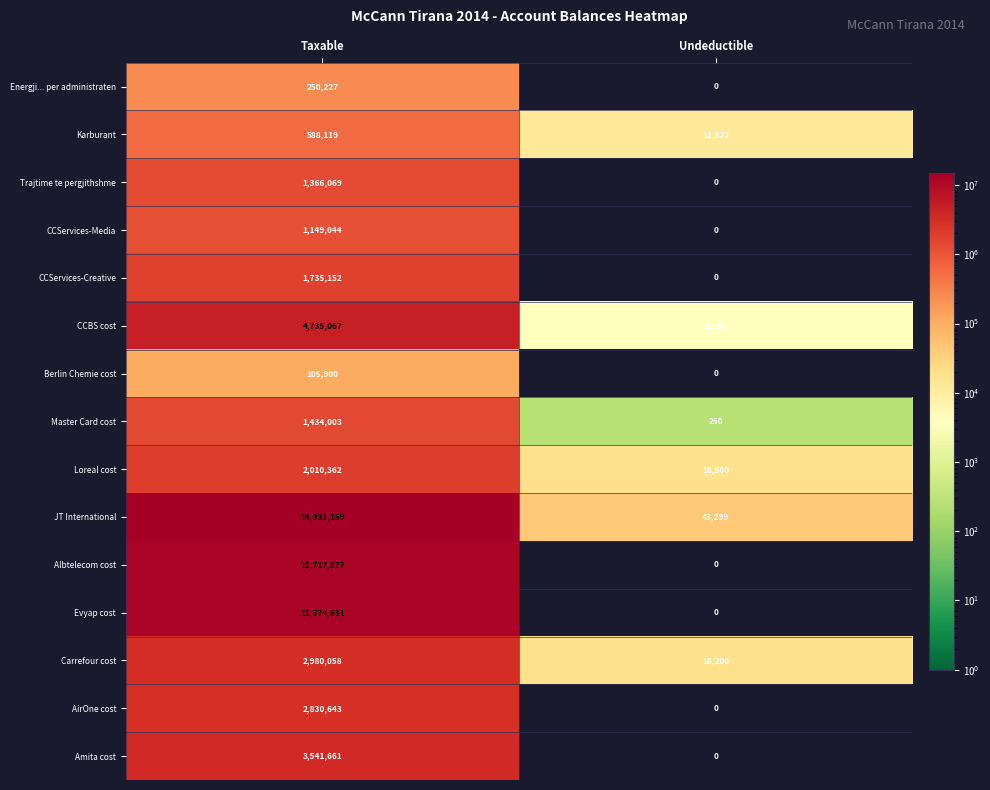

What is the lowest value of the Master Card cost series?

250